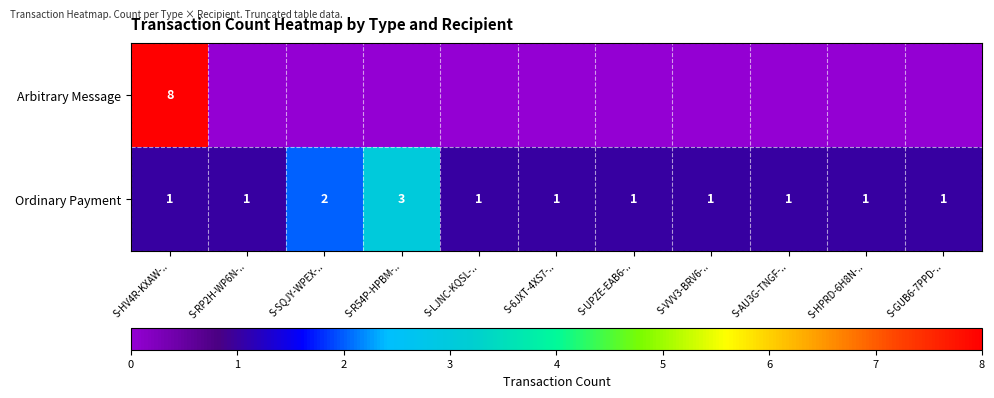

The value of Ordinary Payment at S-RP2H-WP6N-.. is 1. True or false?

True